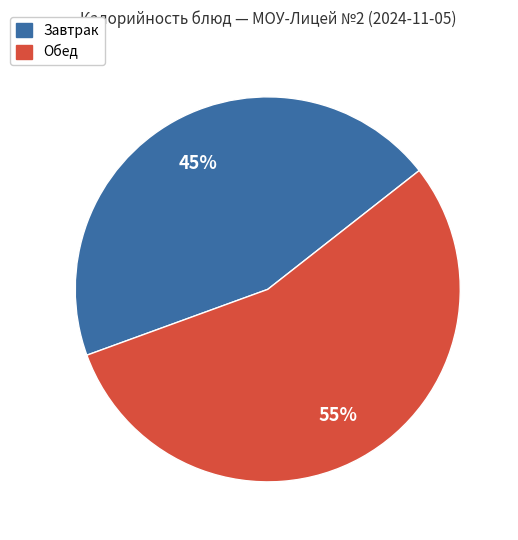

The Обед slice represents 55% of the pie. True or false?

True